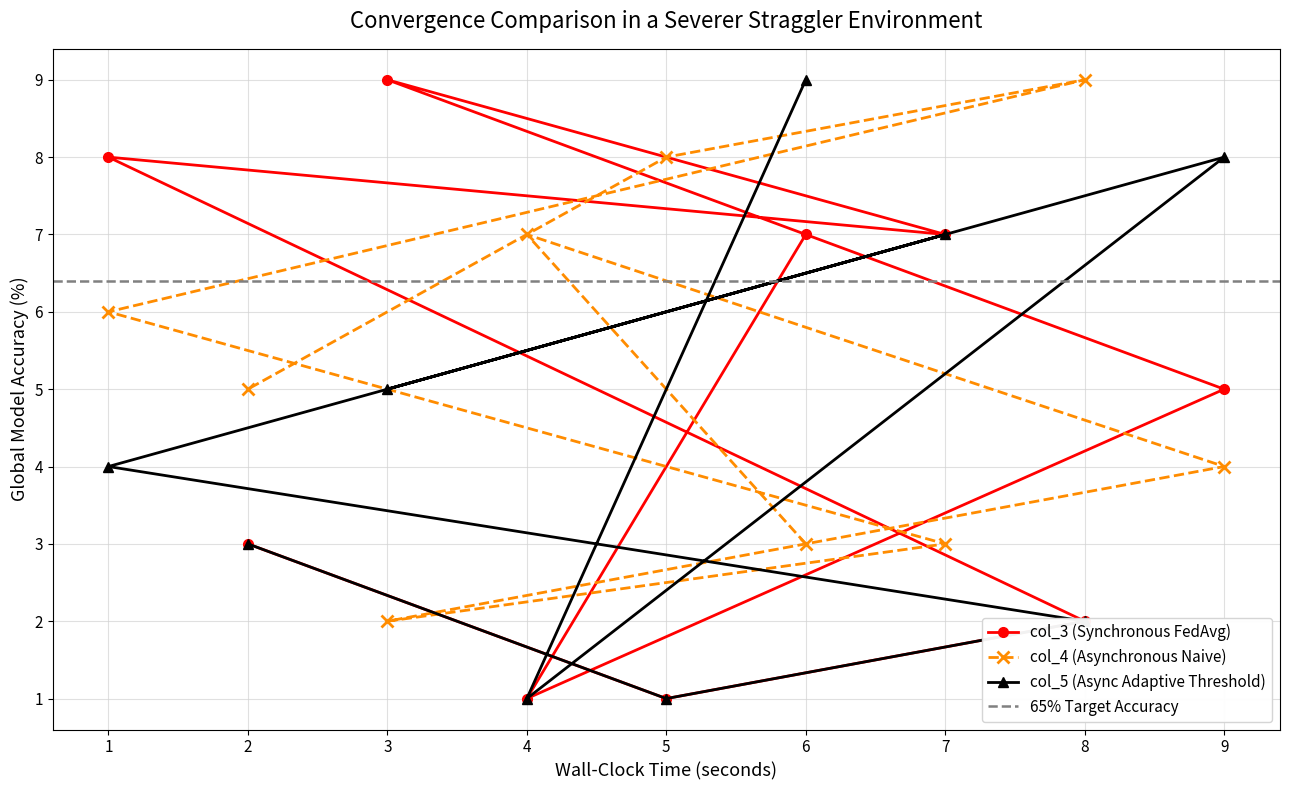

Is the value of col_4 (Asynchronous Naive) at 6 greater than the value of col_5 (Async Adaptive Threshold) at 8?

Yes